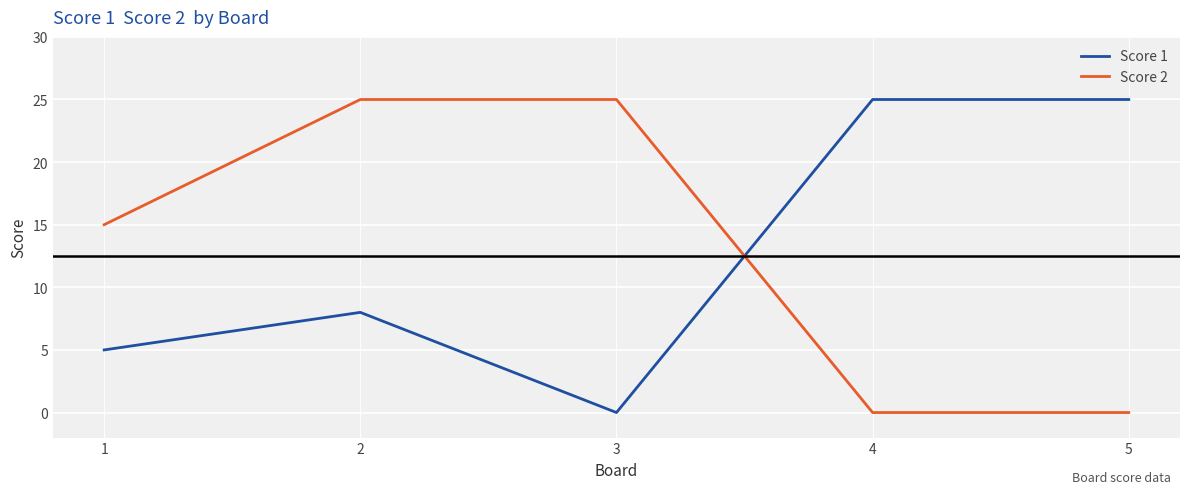

Does the chart have visible grid lines?

Yes